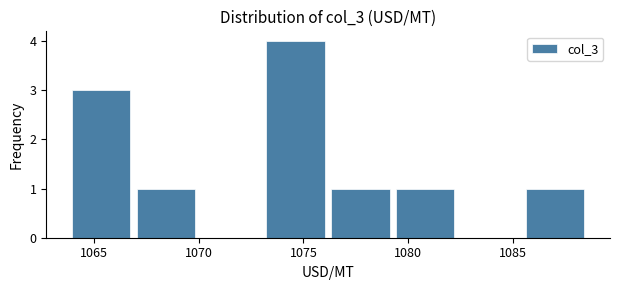

Reading left to right, list every bar in this chart as the range it spans on the x-axis followed by its height. Neither the bar edges nor the heights are printed on the chart, so give them approximately, as read against the axes.

1064.0 to 1067.0: 3
1067.0 to 1070.0: 1
1070.0 to 1073.0: 0
1073.0 to 1076.5: 4
1076.5 to 1079.5: 1
1079.5 to 1082.5: 1
1082.5 to 1085.5: 0
1085.5 to 1088.5: 1